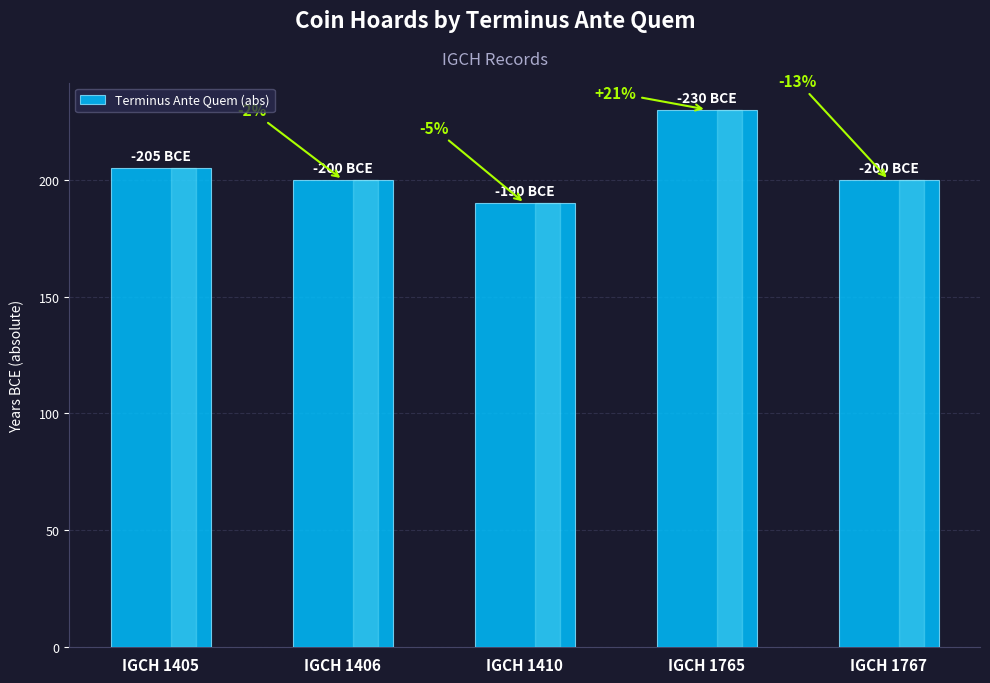

Reading left to right, extract all data points from this chart.

205	200	190	230	200